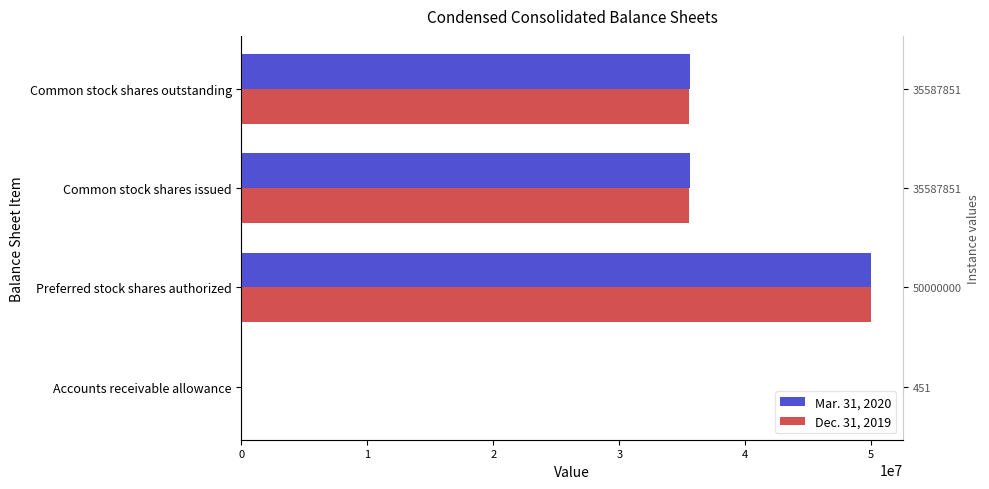

The Mar. 31, 2020 series shows 50000000 at 1. True or false?

True